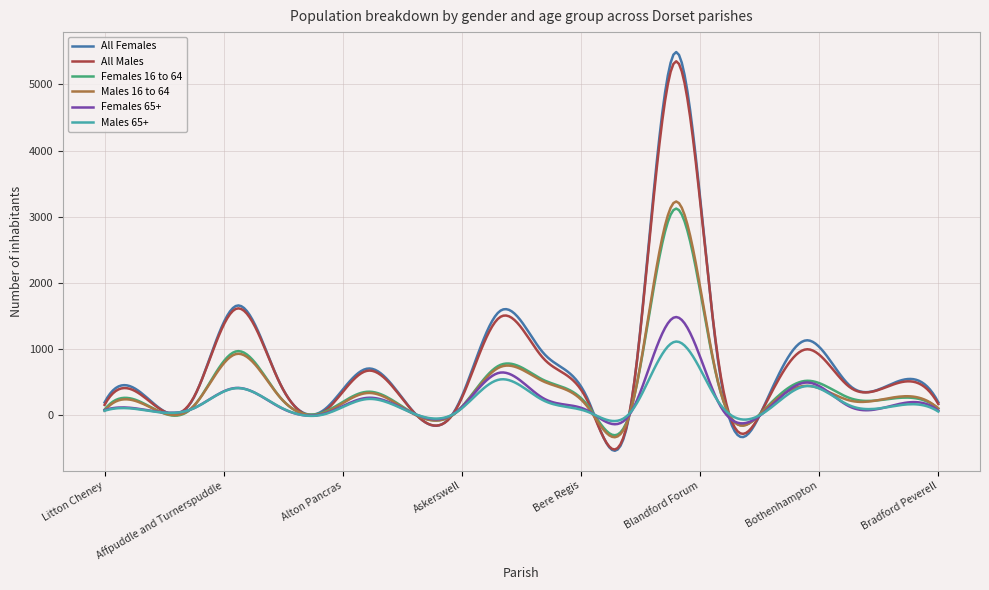

Which series has the widest spread of values?

All Females